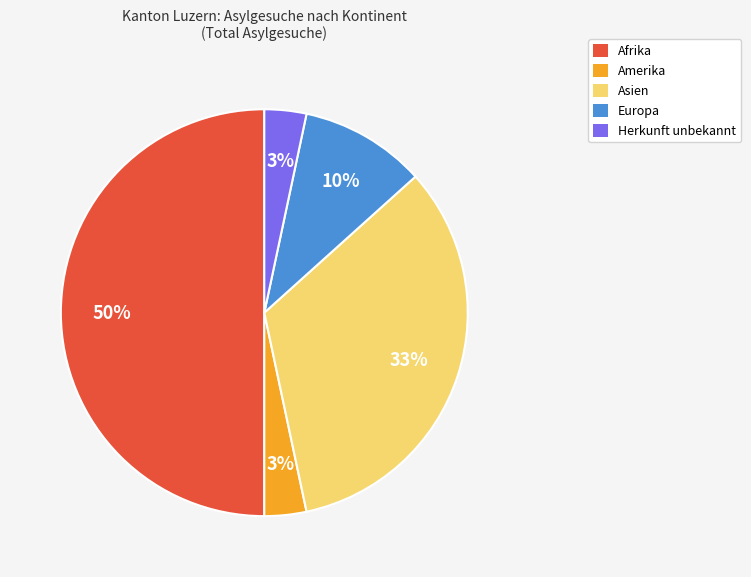

How many segments does this pie chart have?

5